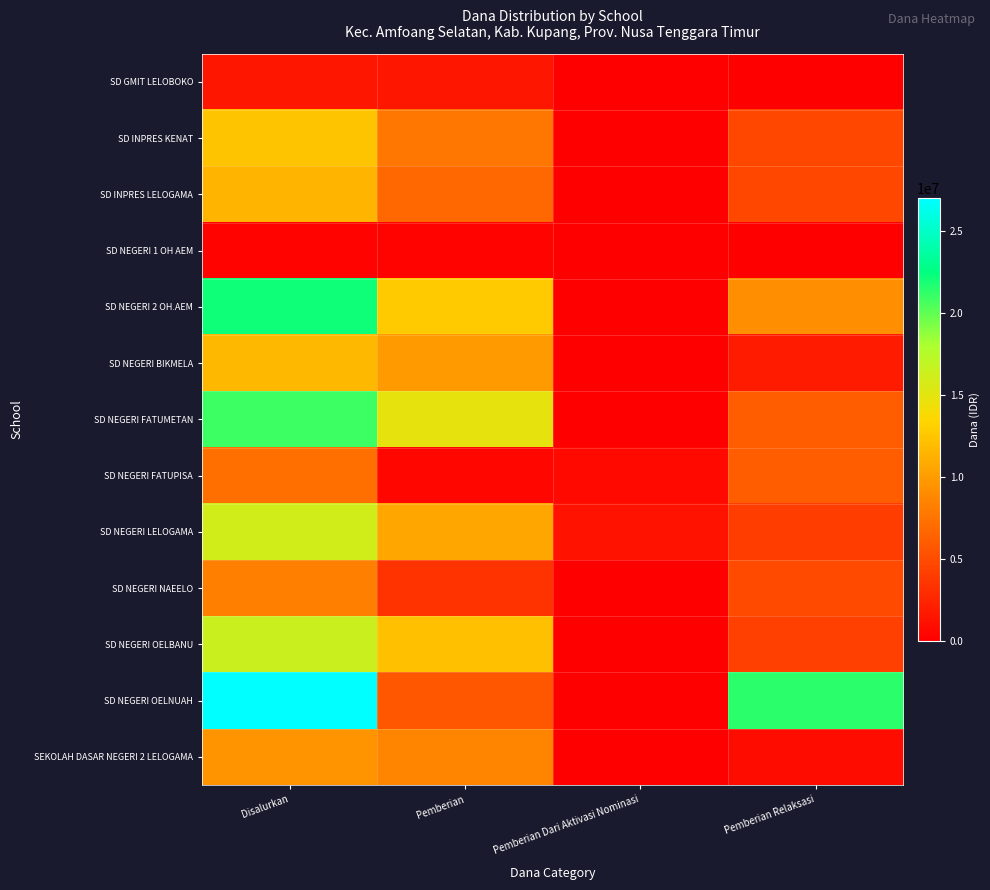

Which series has the largest range (max minus min)?

SD NEGERI OELNUAH